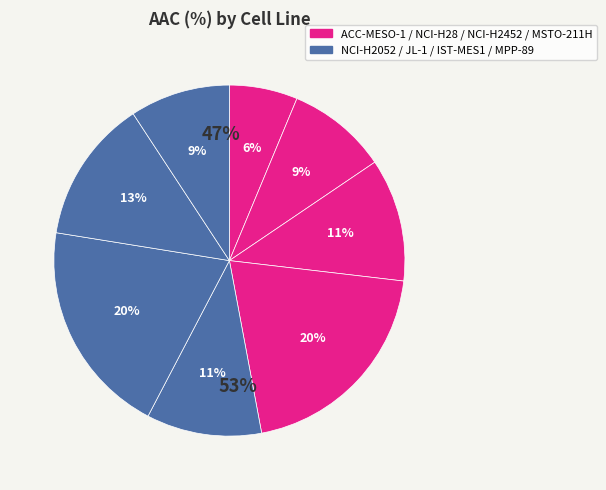

Is there any slice that represents more than half of the pie?

No